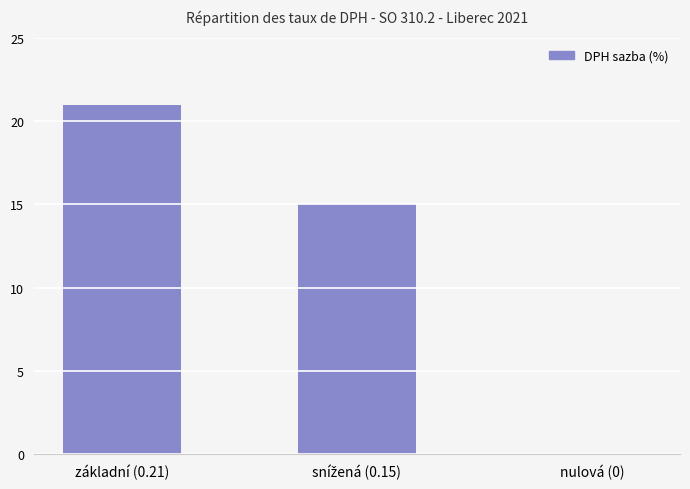

The value at nulová (0) is 0. True or false?

True